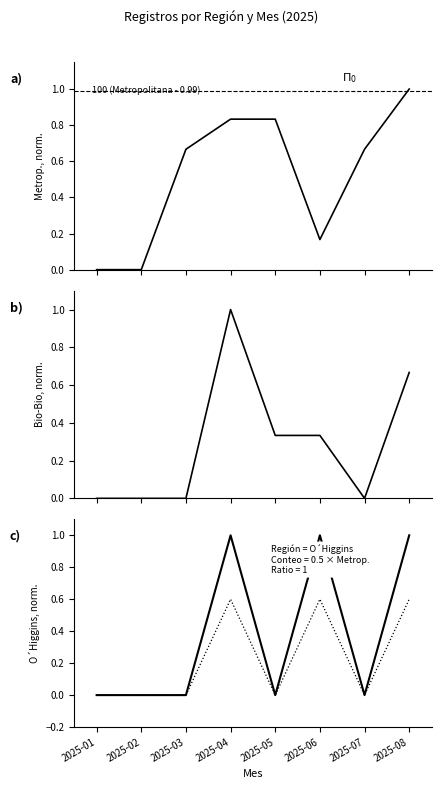

What is the sum of all Bio-Bio values?

2.3